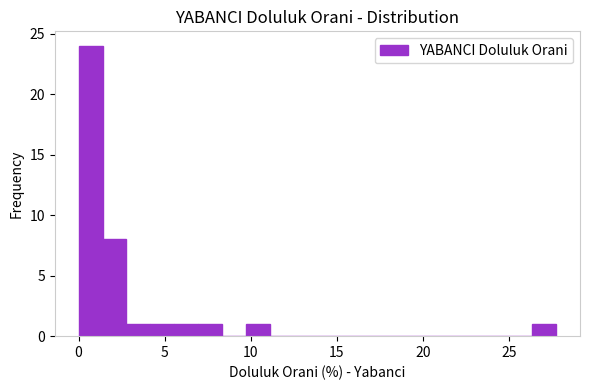

Around what value on the x-axis is the tallest bar? Give the approximate position of its centre, as read against the axis.

0.5